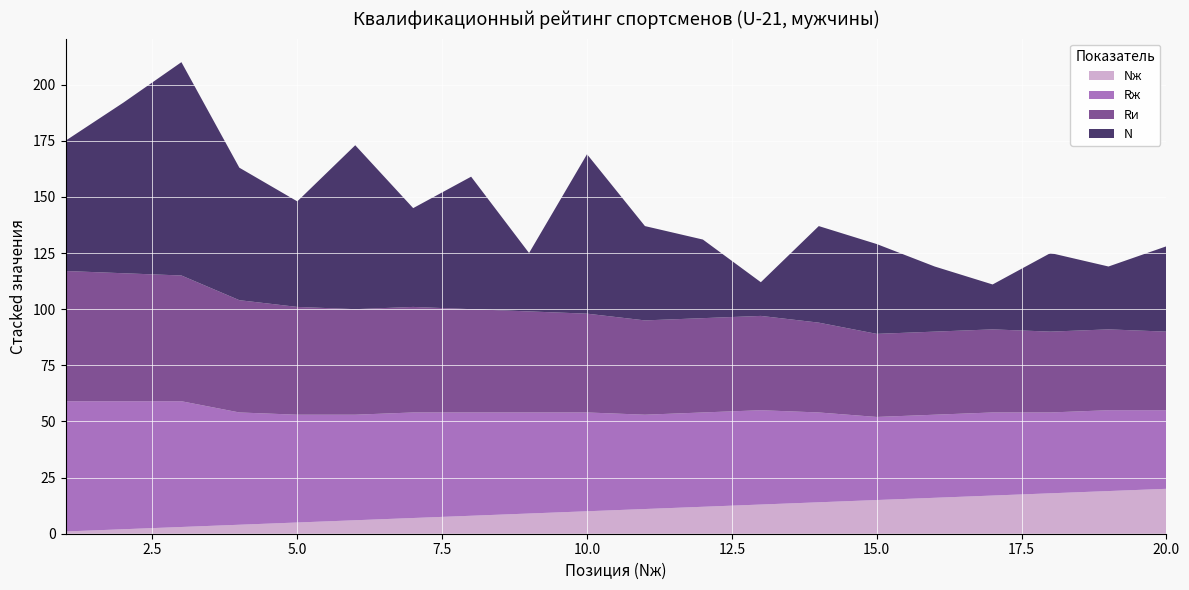

Reading left to right, what are all the values shown in this chart?

Nж: 1	2	3	4	5	6	7	8	9	10	11	12	13	14	15	16	17	18	19	20
Rж: 58	57	56	50	48	47	47	46	45	44	42	42	42	40	37	37	37	36	36	35
Rи: 58	57	56	50	48	47	47	46	45	44	42	42	42	40	37	37	37	36	36	35
N: 58	76	95	59	47	73	44	59	26	71	42	35	15	43	40	29	20	35	28	38